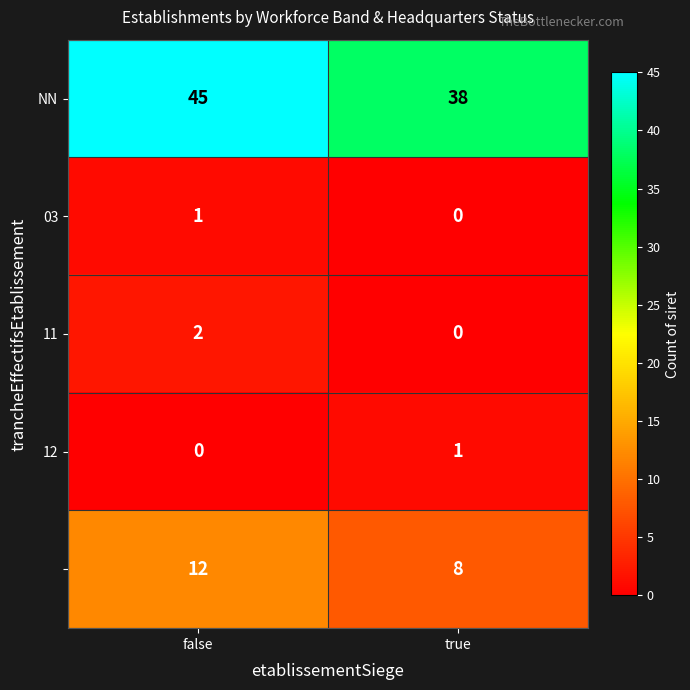

Which label corresponds to the largest value in the chart?

false